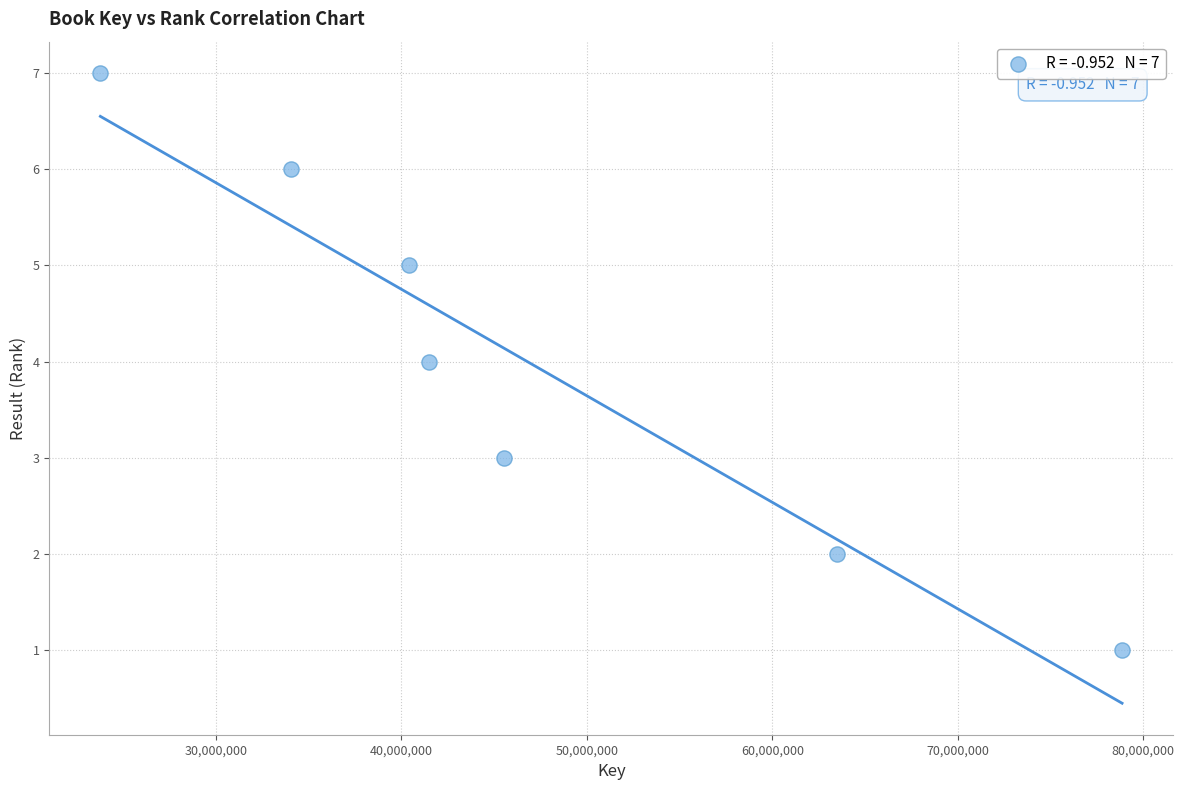

What is the average Y value?

4